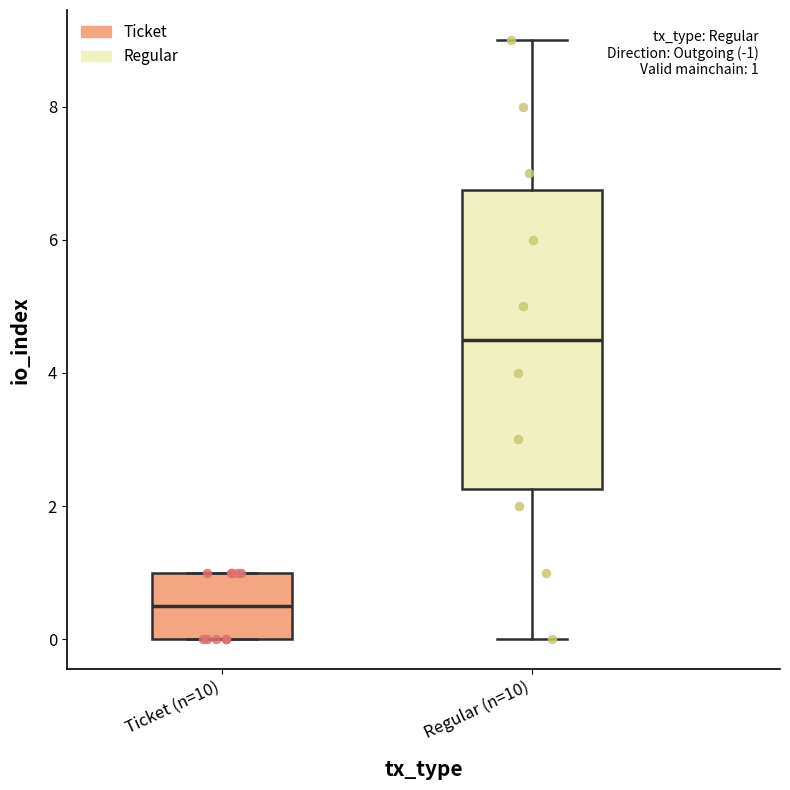

Which box's median line is the lowest?

Ticket (n=10)